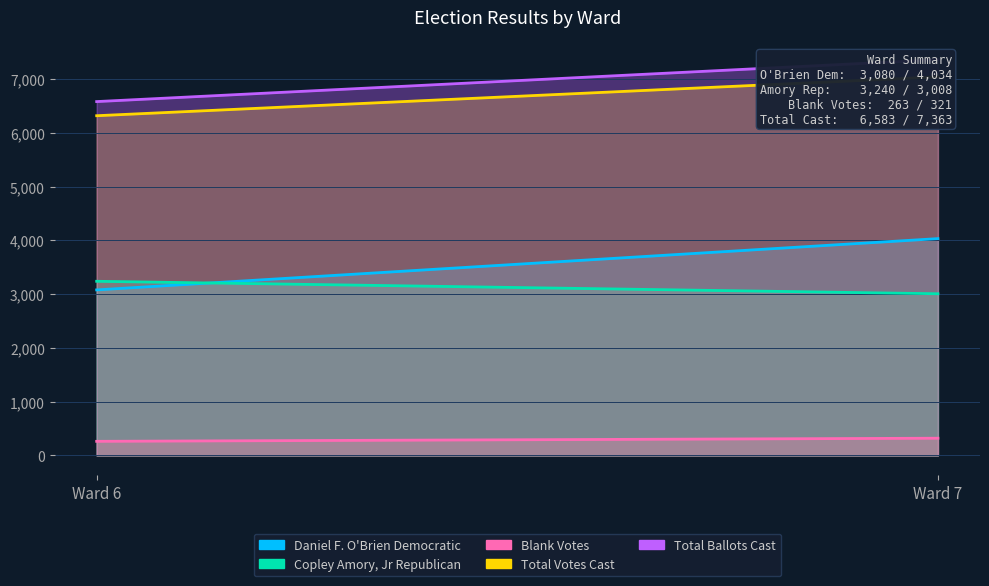

How many values in the Copley Amory, Jr Republican series are below 3240?

1